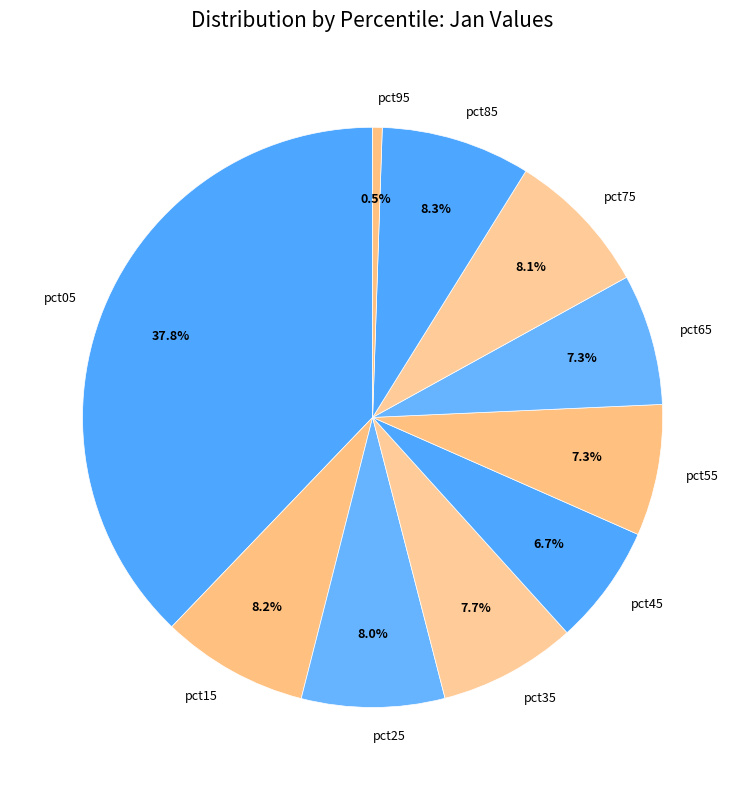

Does pct45 represent more than half of the total?

No